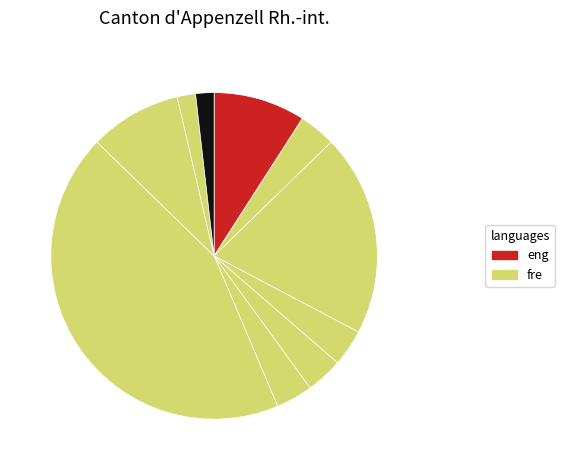

Count the number of slices in the pie.

10